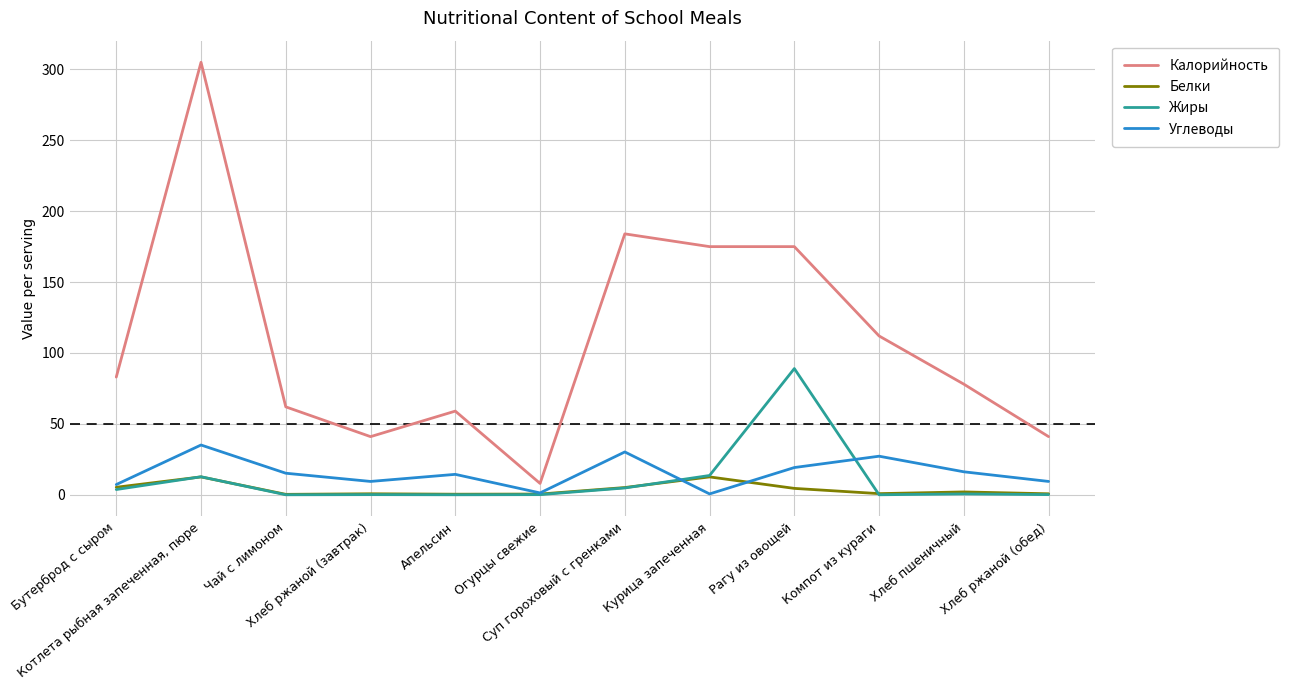

At which category is the sum across all series the highest?

Котлета рыбная запеченная, пюре